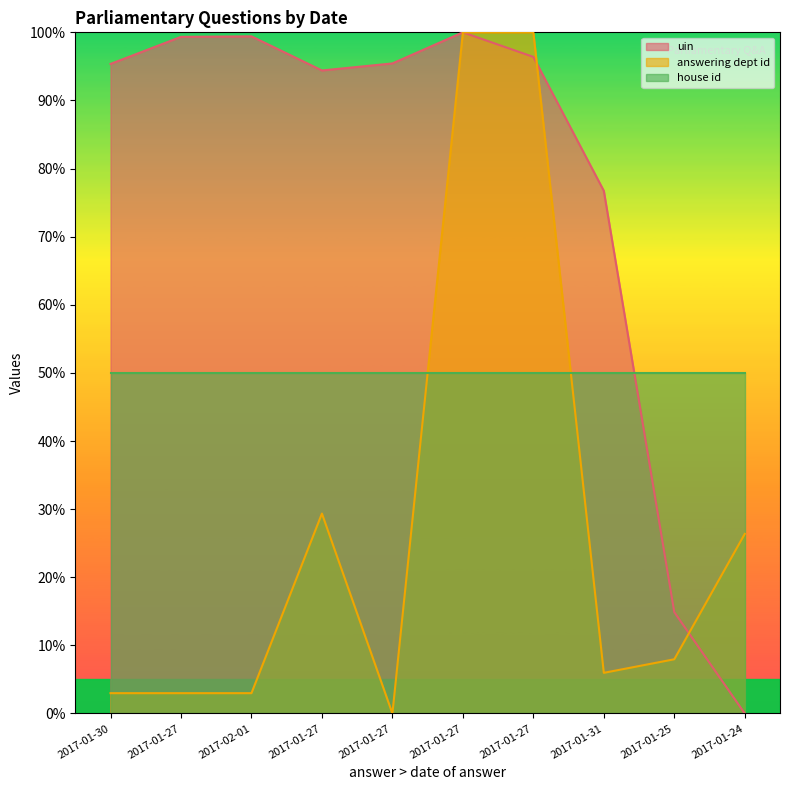

What is the value of the uin point at the 1st from the left?

95.4